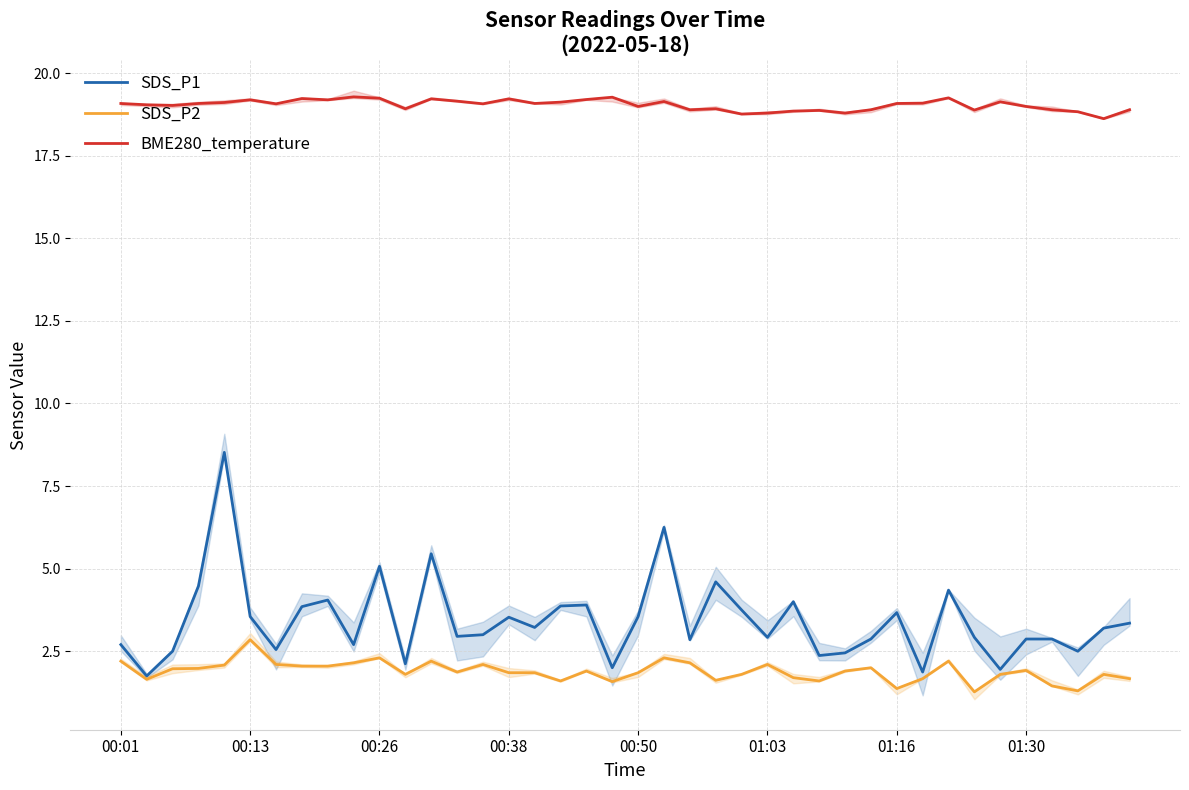

True or false: SDS_P2 and BME280_temperature intersect in this chart.

False